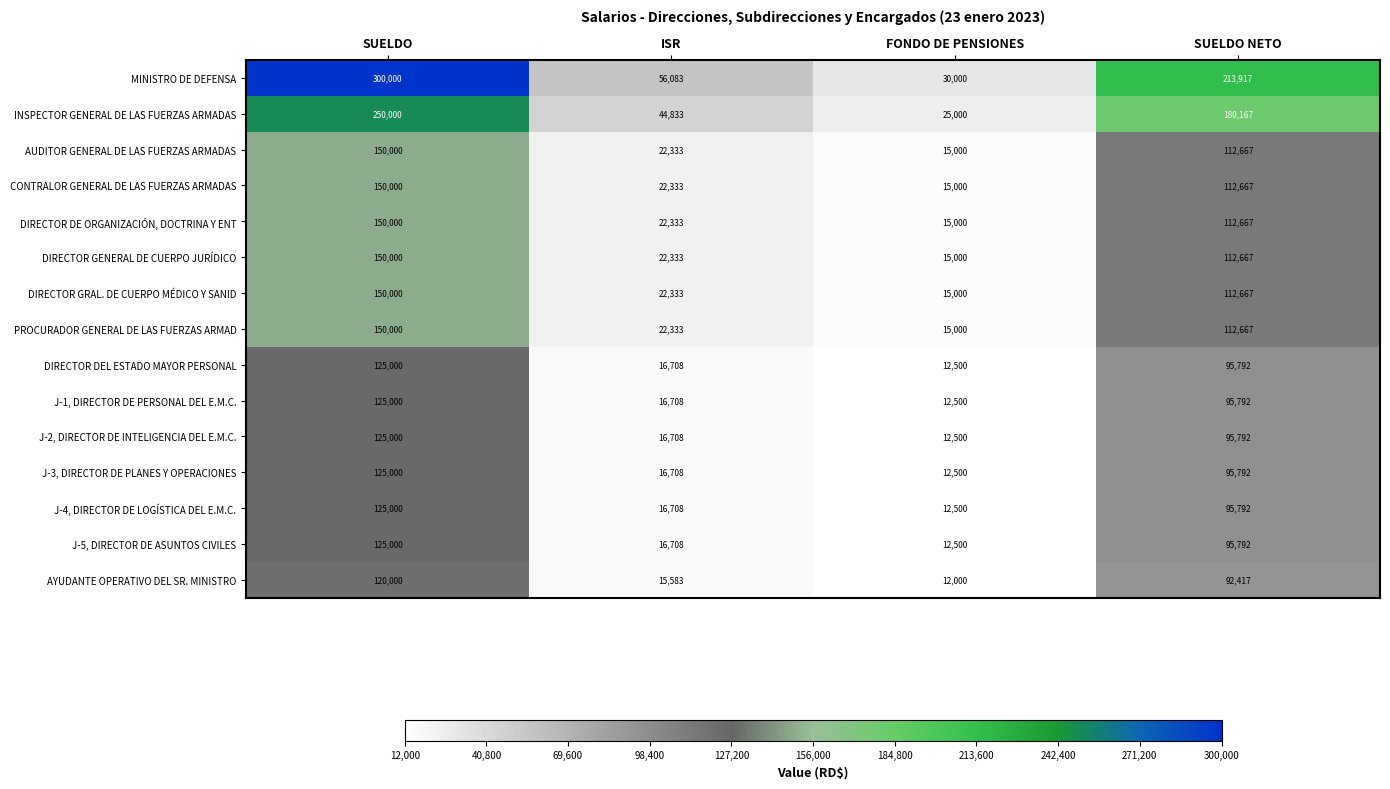

What is the total value across all series at SUELDO NETO?

1737255